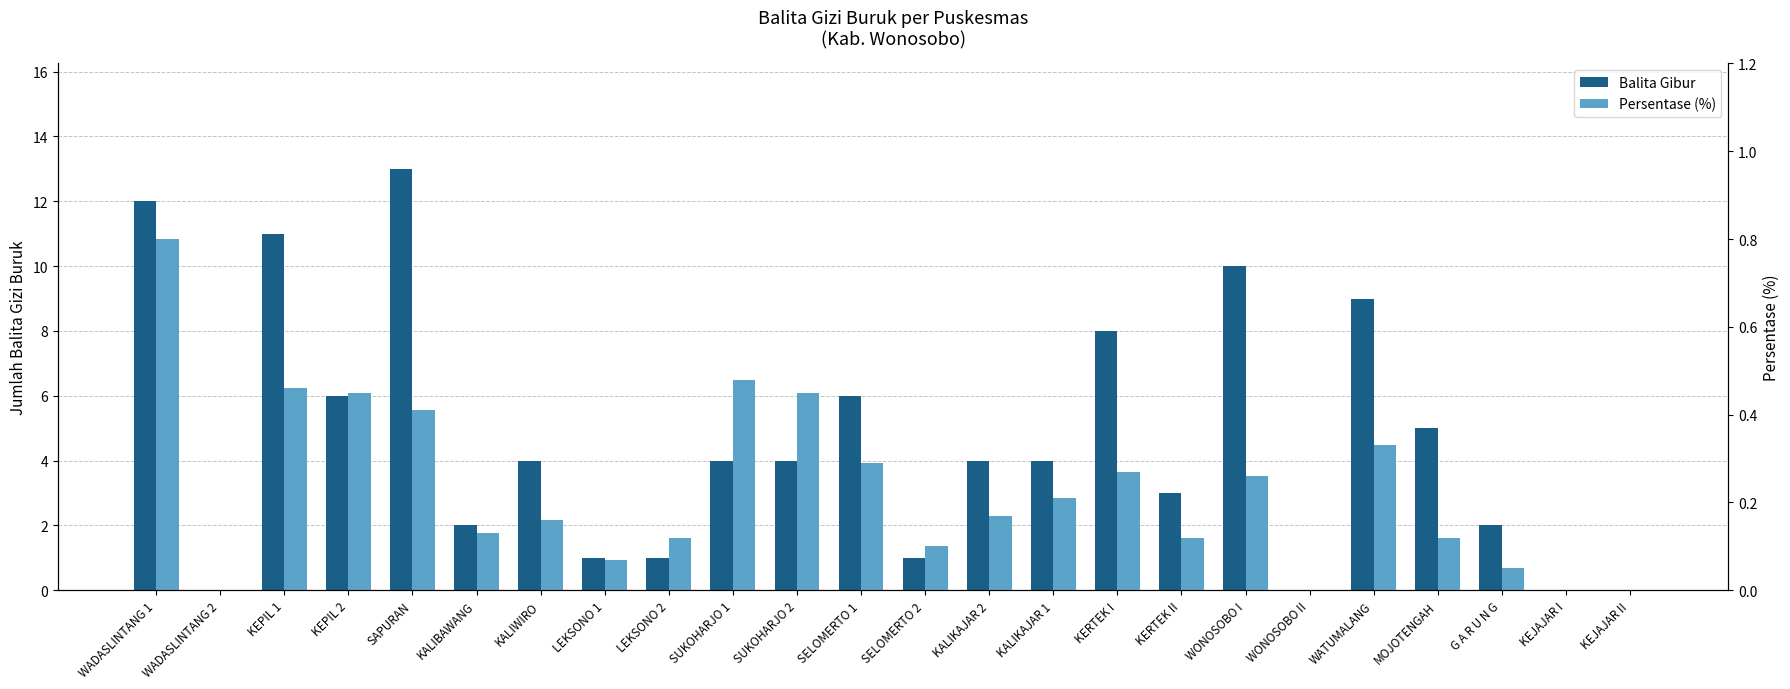

At which label does Persentase (%) reach its minimum?

WADASLINTANG 2